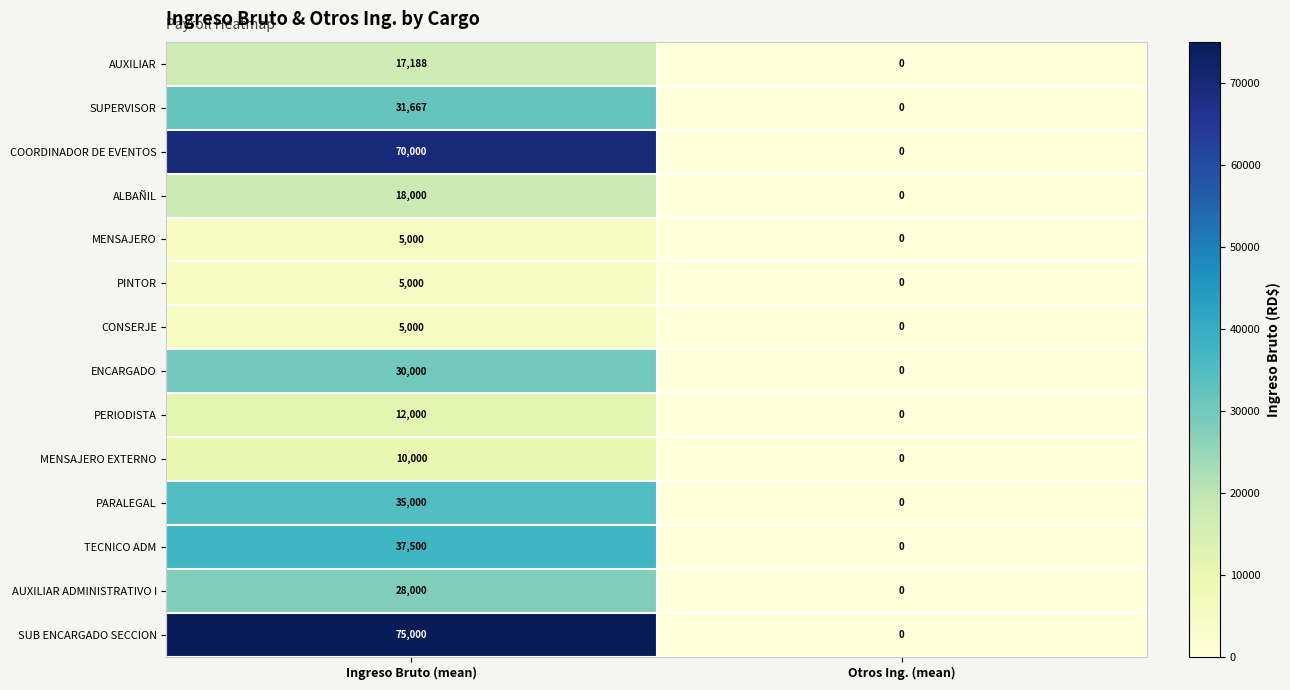

Which label corresponds to the largest value in the chart?

Ingreso Bruto (mean)